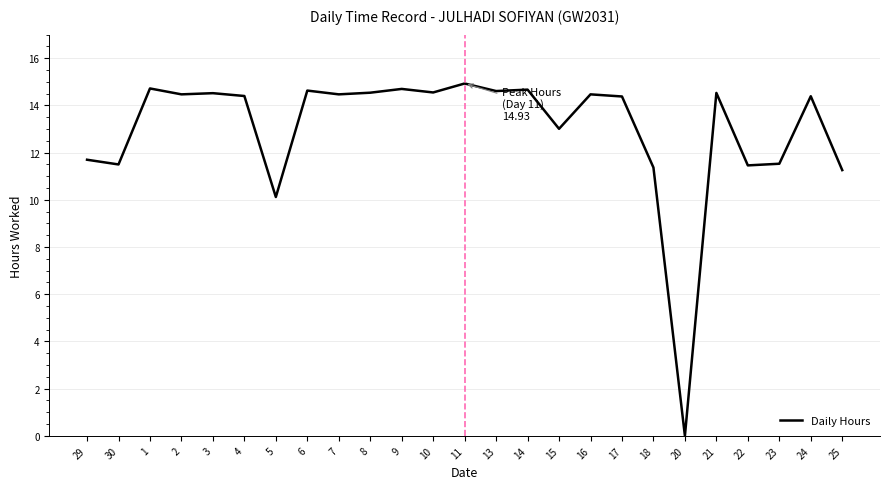

How many lines are shown in the chart?

1